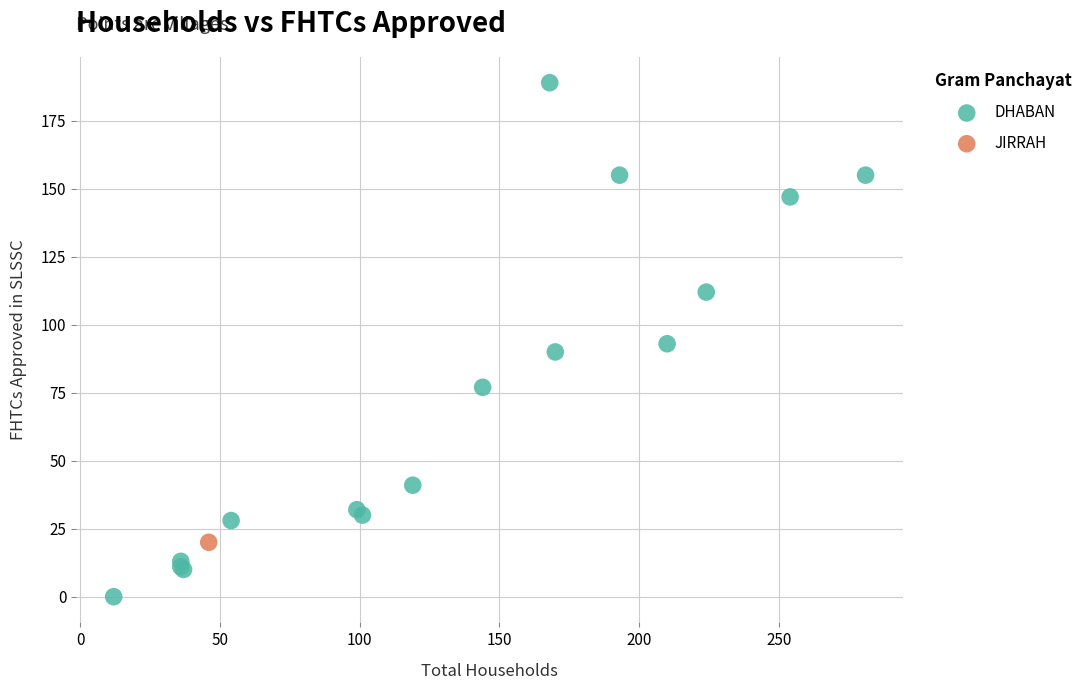

What are all the series names shown in the legend?

DHABAN, JIRRAH